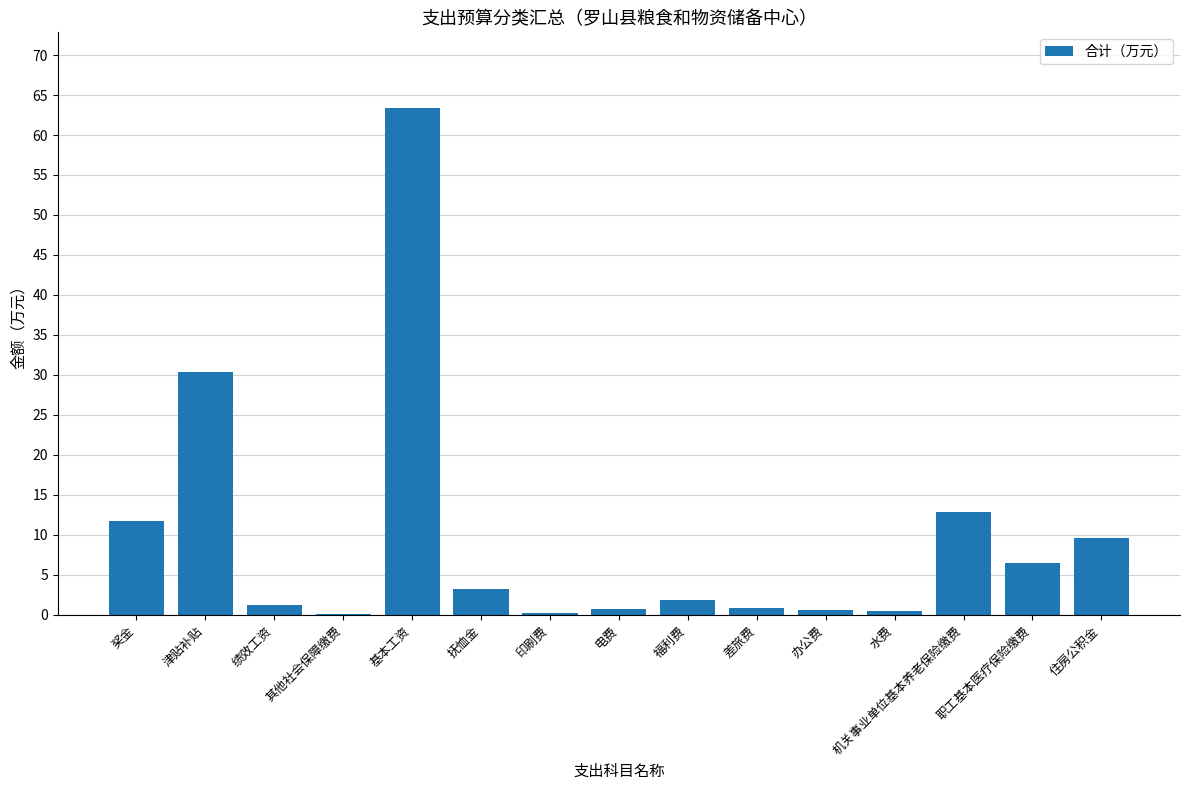

What value does the data have at 奖金?

11.7